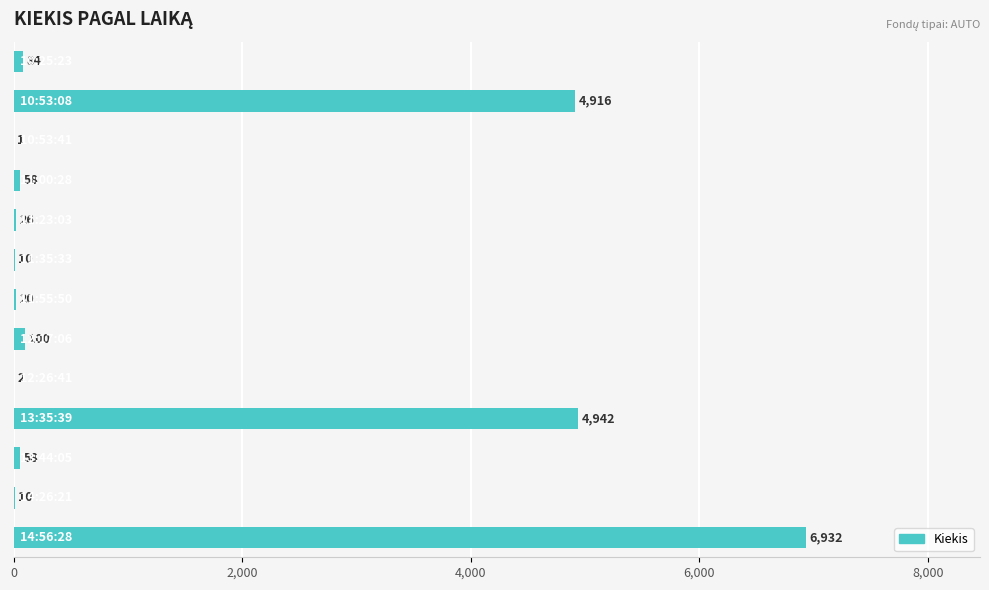

What is the sum of all values?

17159